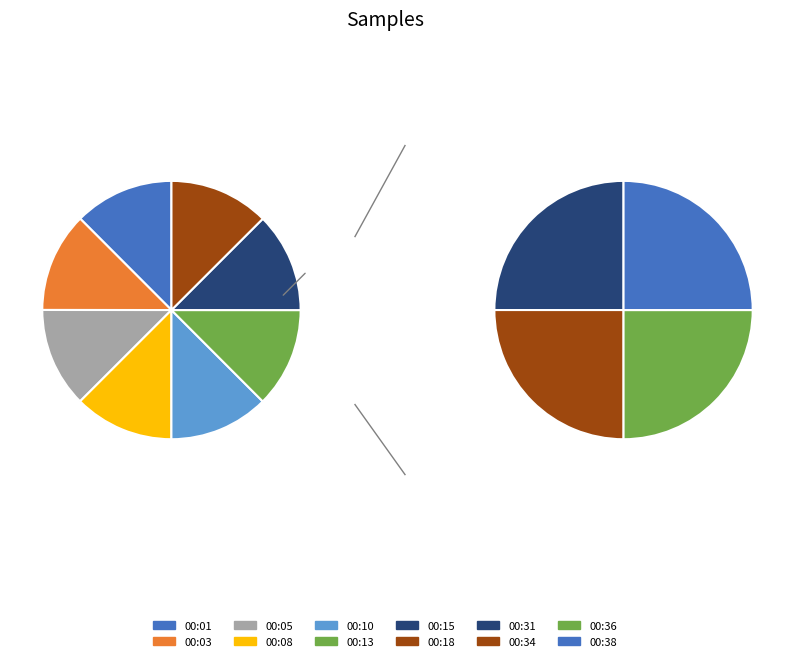

Does 00:01 account for over 50% of the chart?

No